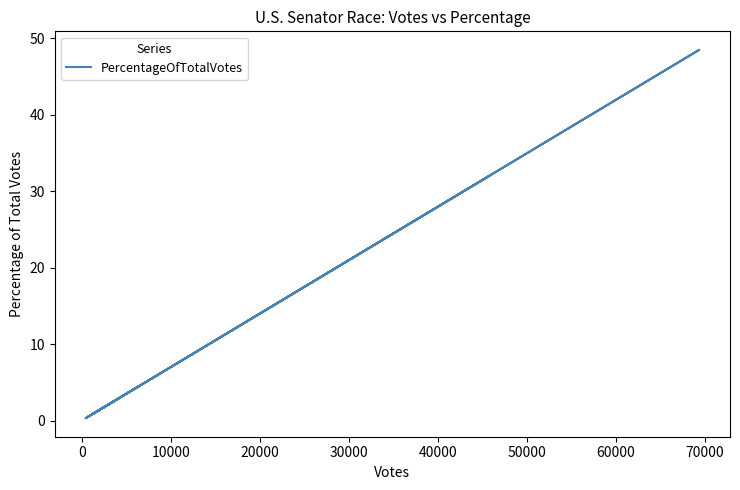

How many points are higher than both their immediate neighbors (excluding endpoints)?

4